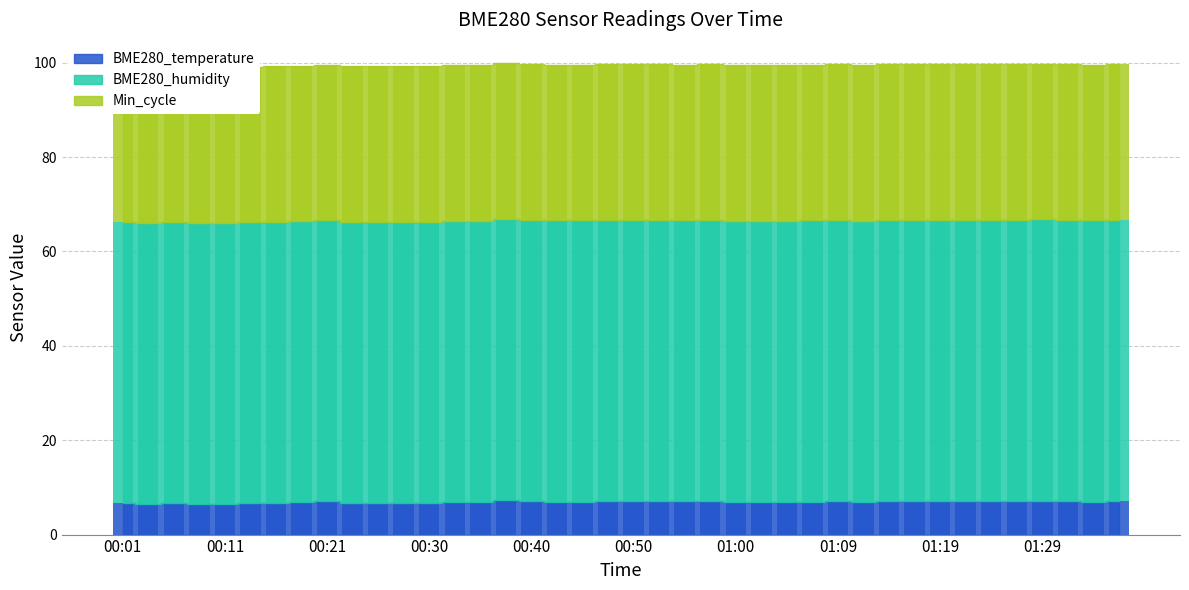

Is the value of BME280_humidity at 01:29 greater than the value of BME280_temperature at 01:12?

Yes